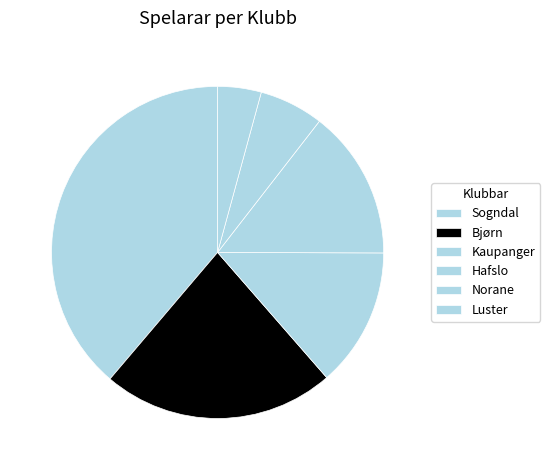

What is the largest slice in the pie chart?

Sogndal